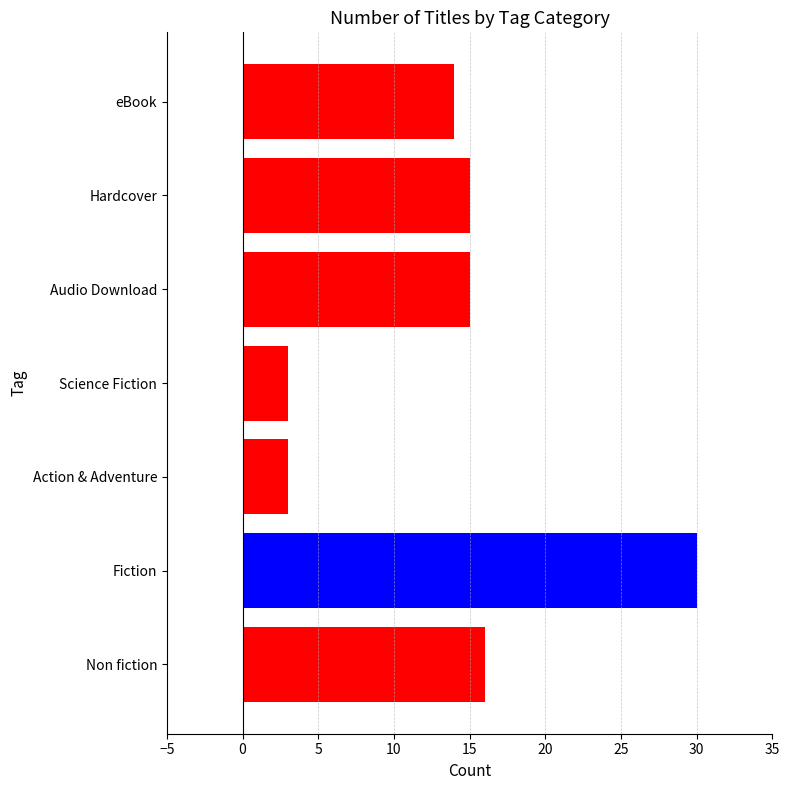

How many bars are there in total?

7